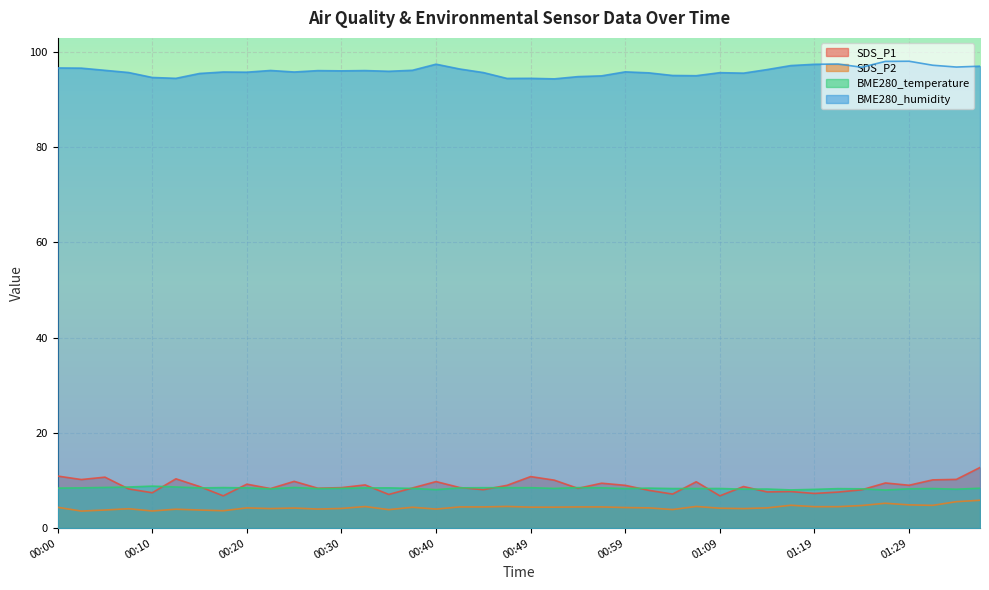

True or false: BME280_temperature has a value of 8.3 at 00:59.

True